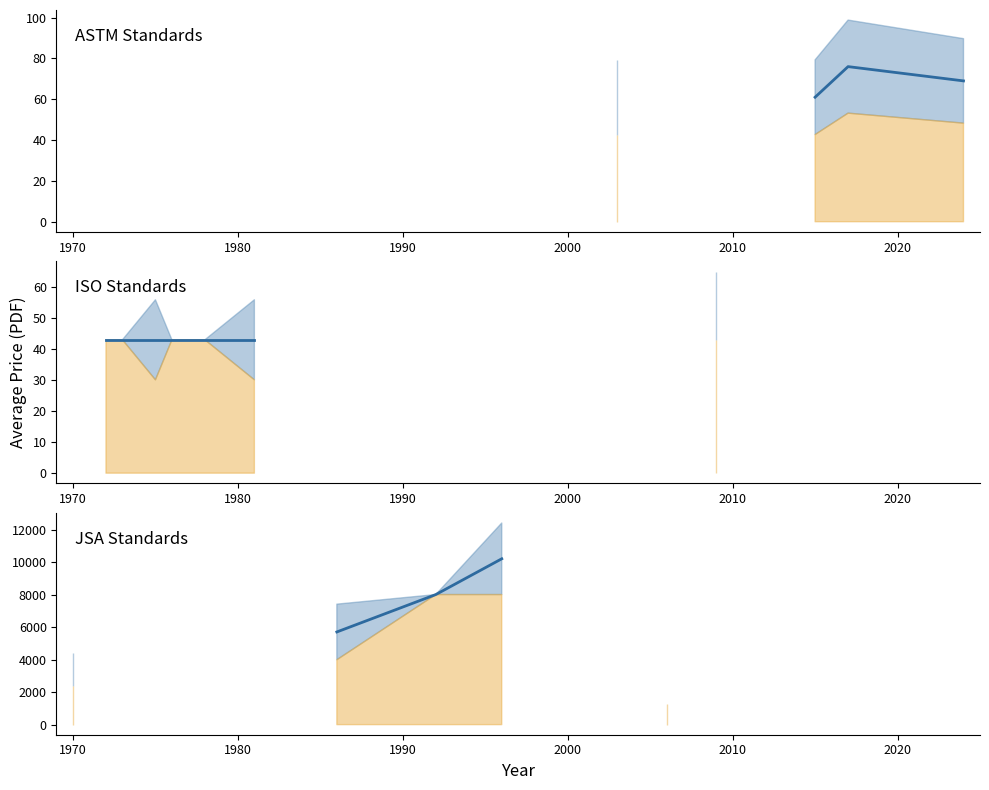

What is the difference between the maximum and minimum values?

8900.0